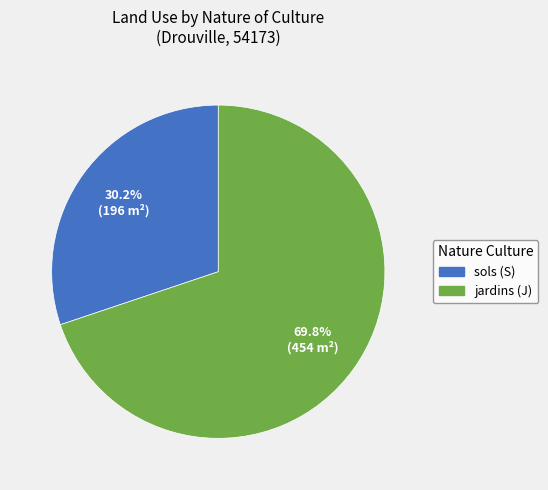

Is it true that jardins (J) is 70% of the pie?

True